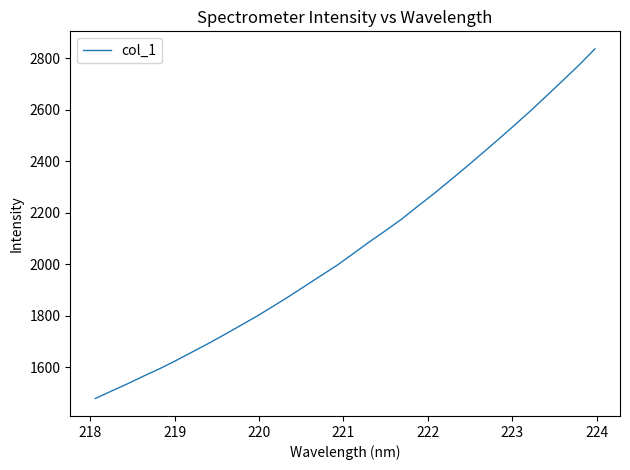

What is the difference between the maximum and minimum values?

1358.1